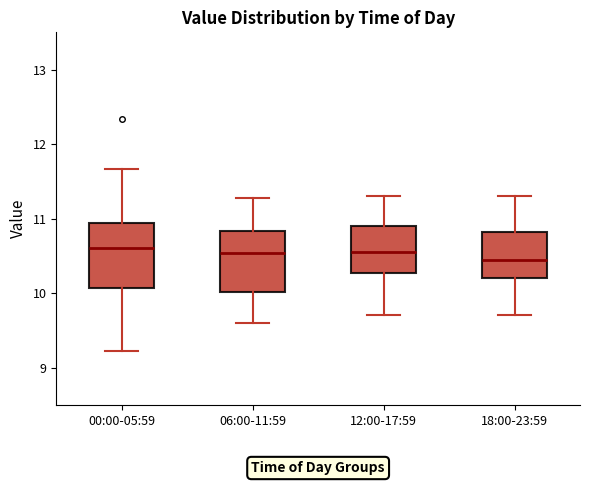

Reading left to right, transcribe this box plot: for each box, give where its median line is, the range the box spans, and where its two whiskers end, as read against the y-axis. The values are not printed on the chart, so give them approximately, as read against the axis.

00:00-05:59: median 10.6, box 10.1 to 10.9, whiskers 9.2 to 11.7
06:00-11:59: median 10.5, box 10.0 to 10.8, whiskers 9.6 to 11.3
12:00-17:59: median 10.6, box 10.3 to 10.9, whiskers 9.7 to 11.3
18:00-23:59: median 10.5, box 10.2 to 10.8, whiskers 9.7 to 11.3